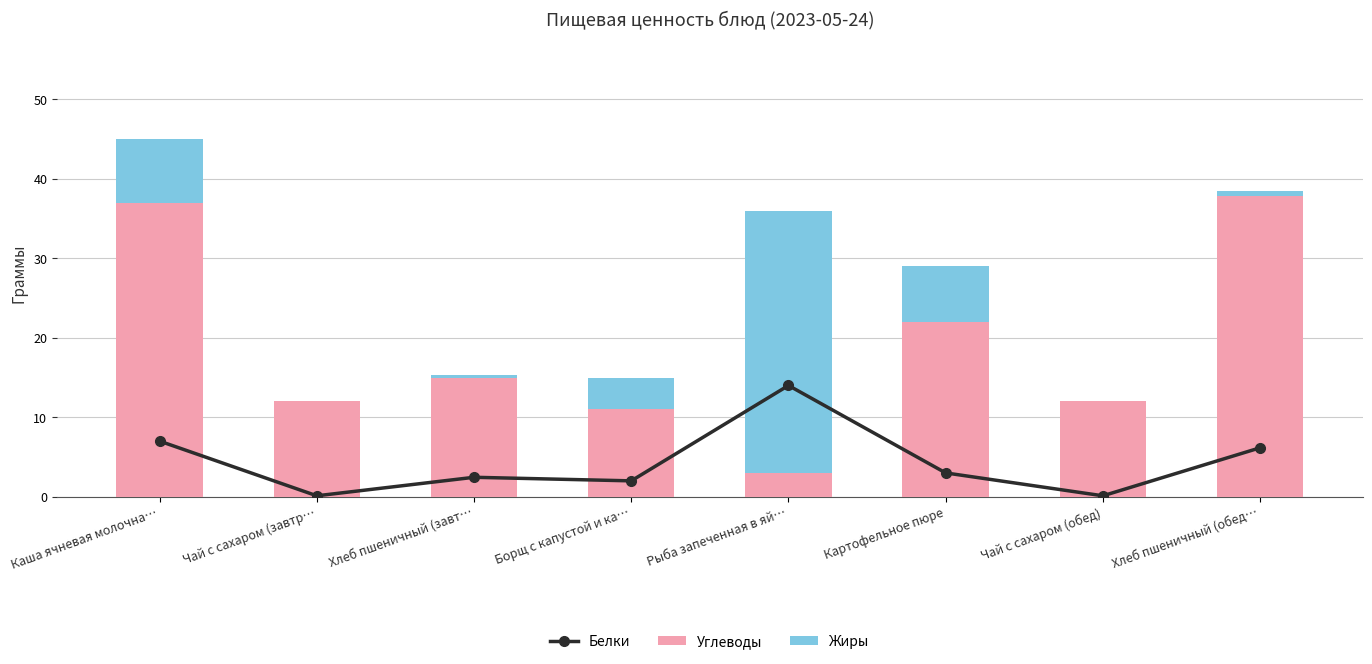

Where does the Жиры series first go above 4?

Каша ячневая молочна…